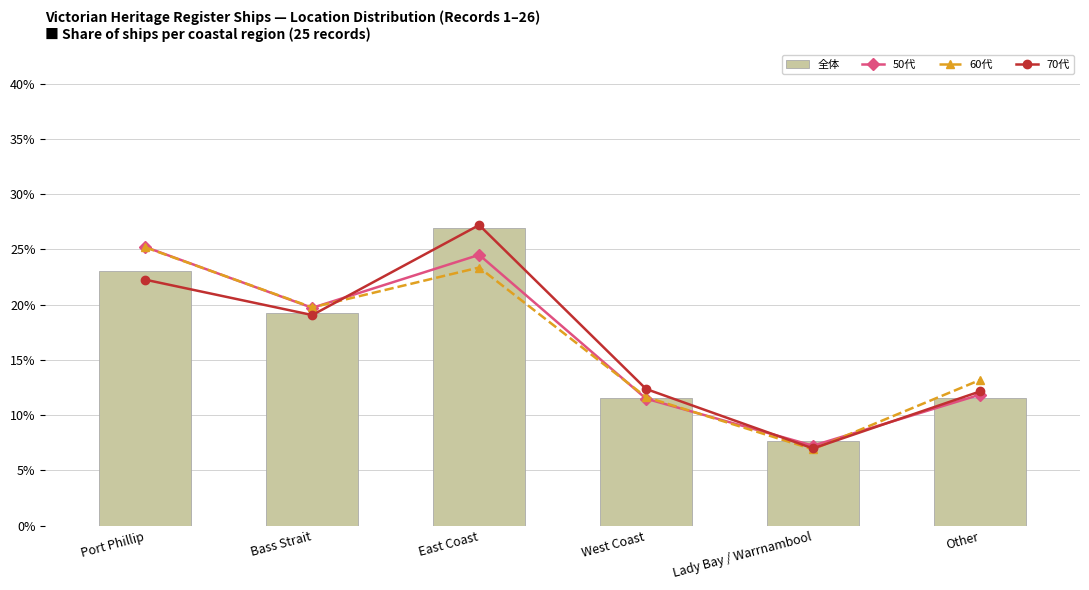

What is the value of the 50代 bar at the 2nd from the left?

19.7